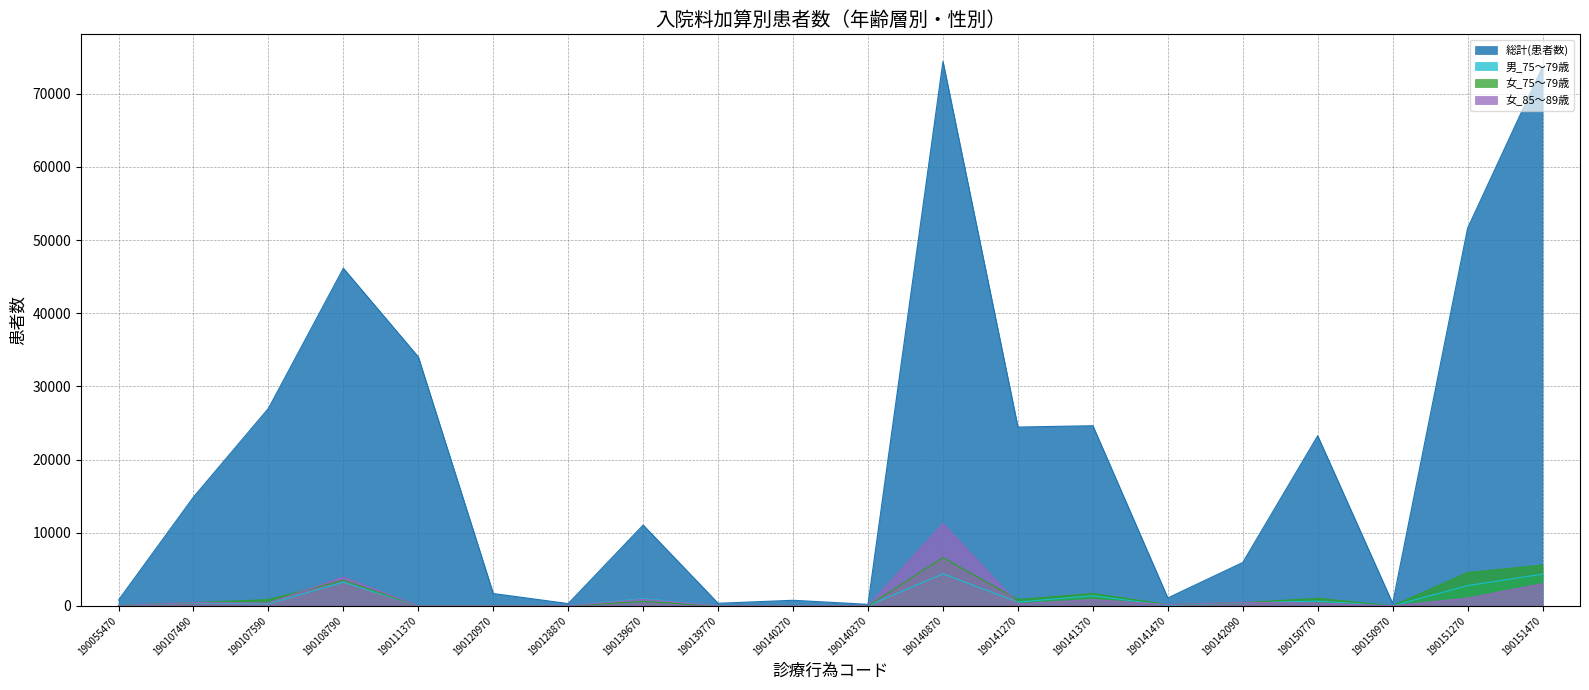

In 女_75～79歳, how many points are lower than both neighbors (excluding endpoints)?

3